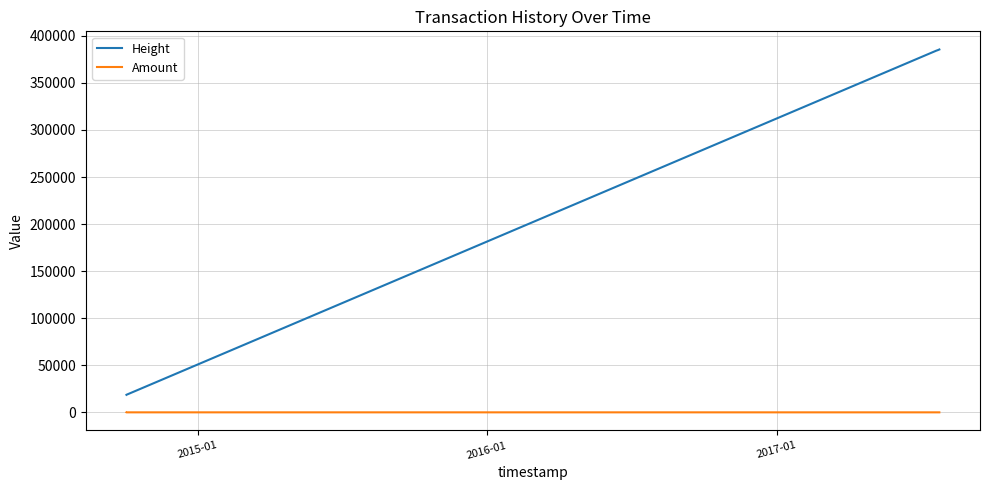

What is the sum of all Amount values?

2